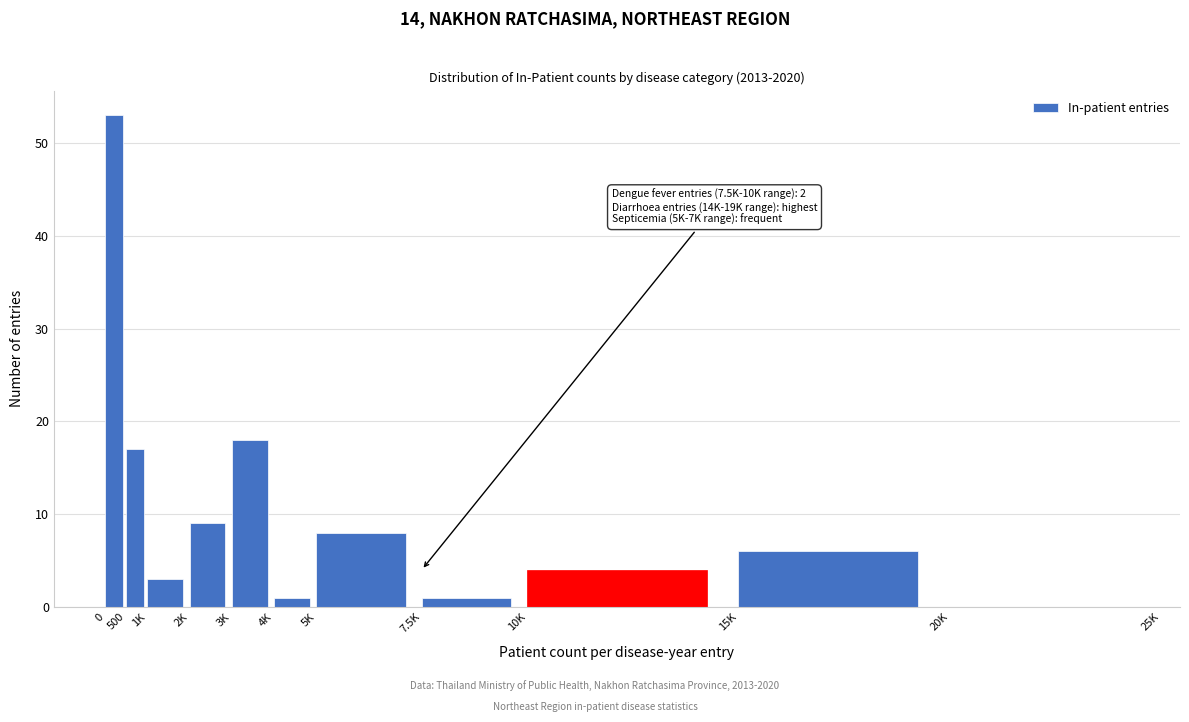

Reading left to right, transcribe all the data shown in this chart.

0=53	500=17	1K=3	2K=9	3K=18	4K=1	5K=8	7.5K=1	10K=4	15K=6	20K=0